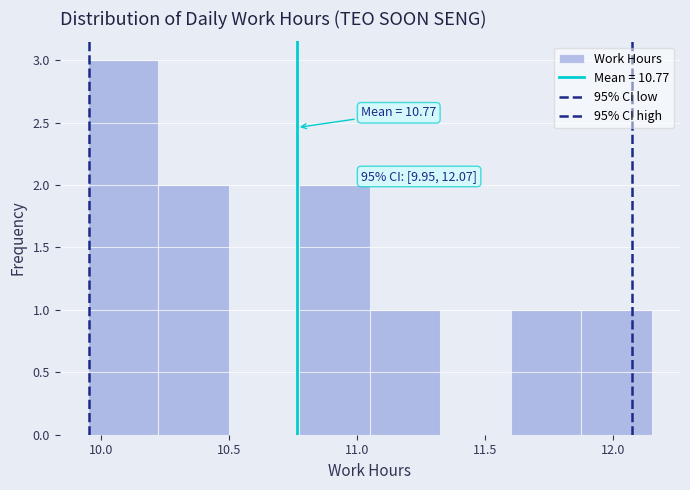

Over which range of the x-axis is the bar tallest?

9.950 to 10.225